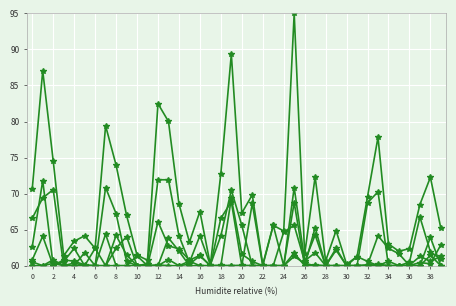

Count the number of data series in this chart.

6